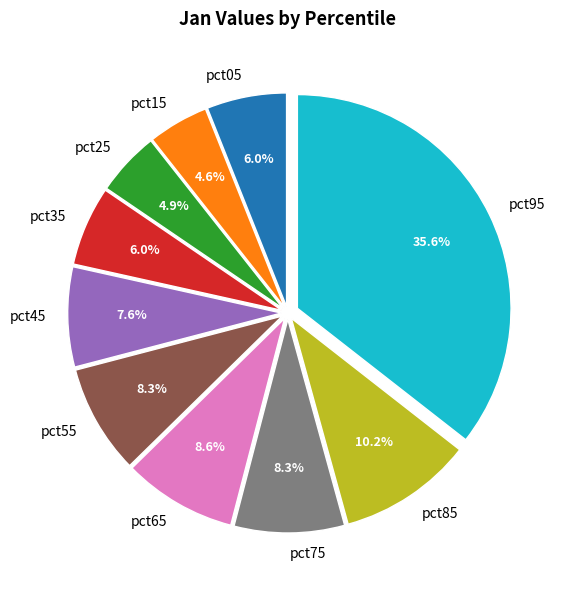

To the nearest percent, what is the combined percentage of pct05 and pct75?

14%